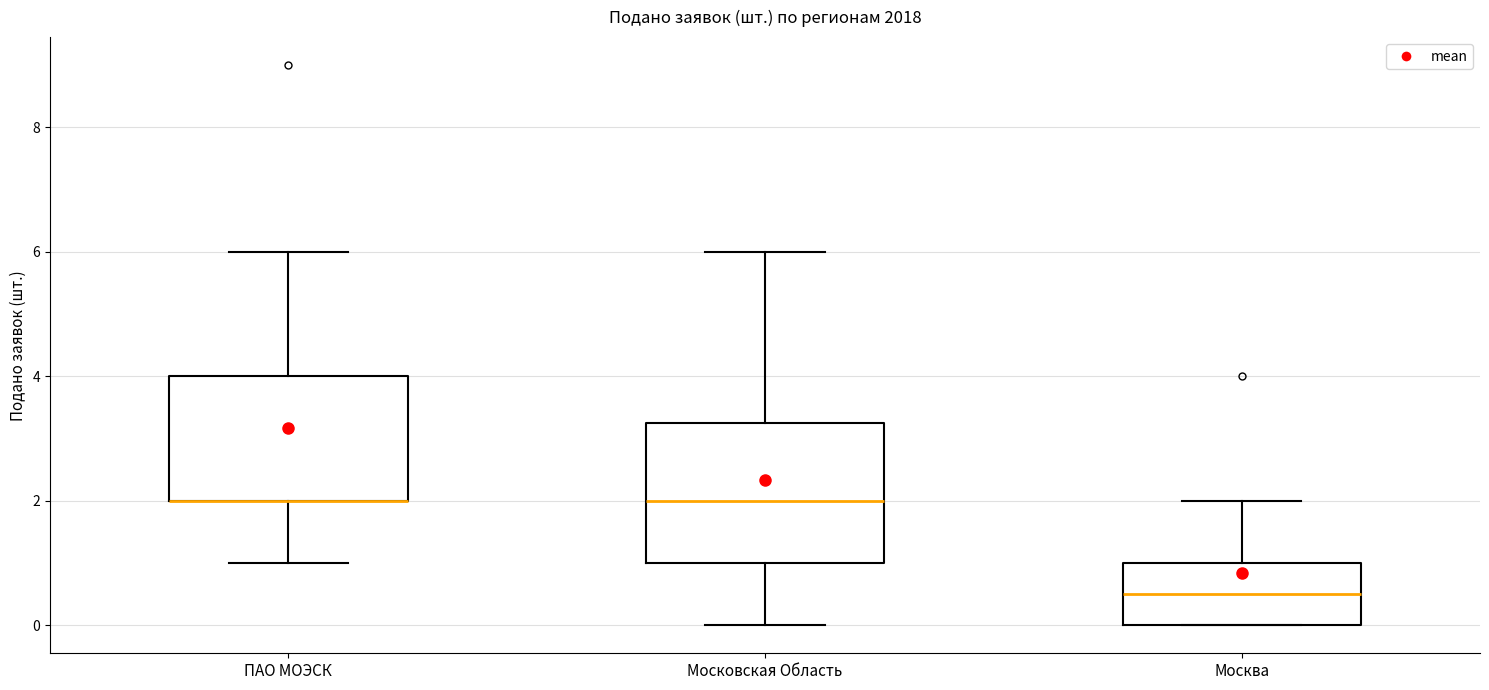

Reading left to right, read every box against the y-axis: the position of its median line, the range the box covers, and the ends of its whiskers. The values are not printed on the chart, so give them approximately, as read against the axis.

ПАО МОЭСК: median 2.0 (drawn on the box's lower edge), box 2.0 to 4.0, whiskers 1.0 to 6.0
Московская Область: median 2.0, box 1.0 to 3.2, whiskers 0.0 to 6.0
Москва: median 0.6, box 0.0 to 1.0, whiskers 0.0 to 2.0